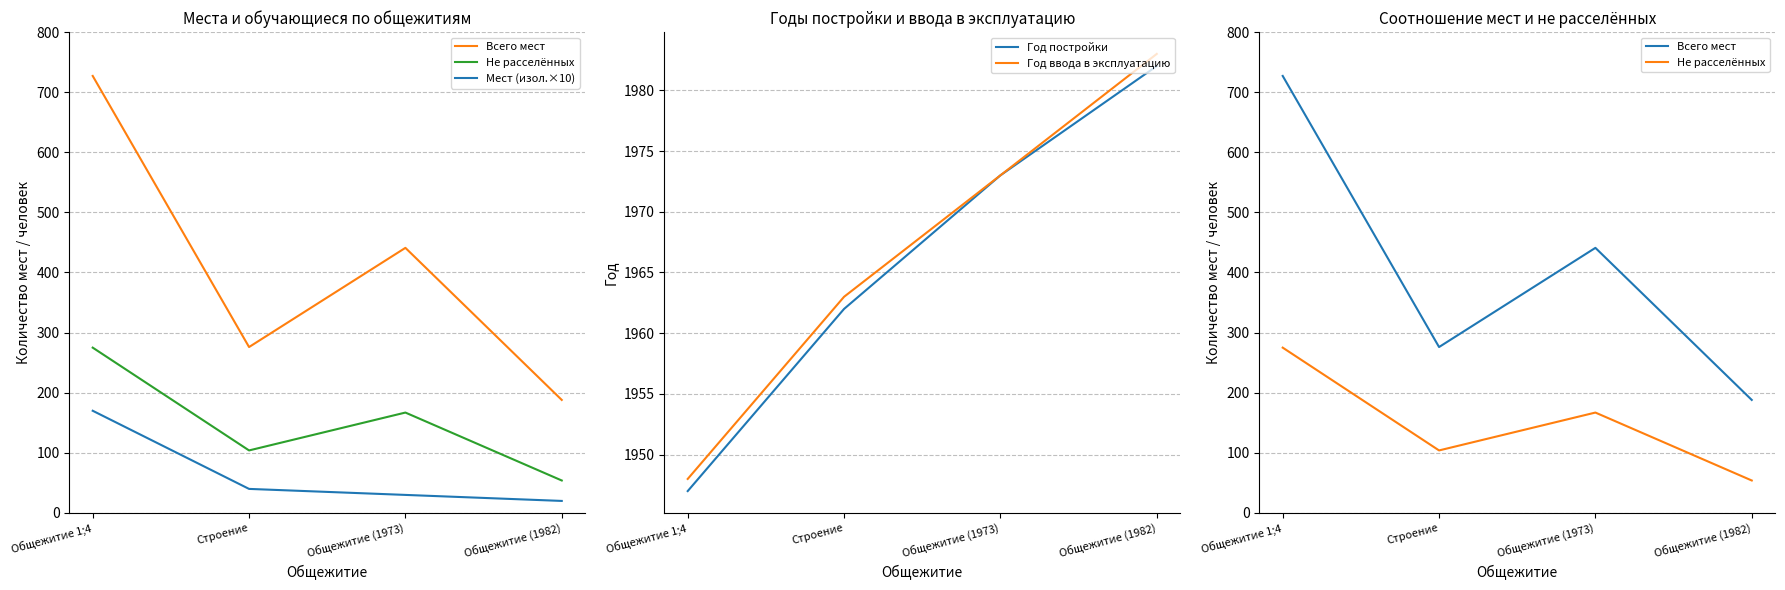

At which label does Всего мест reach its minimum?

Общежитие (1982)